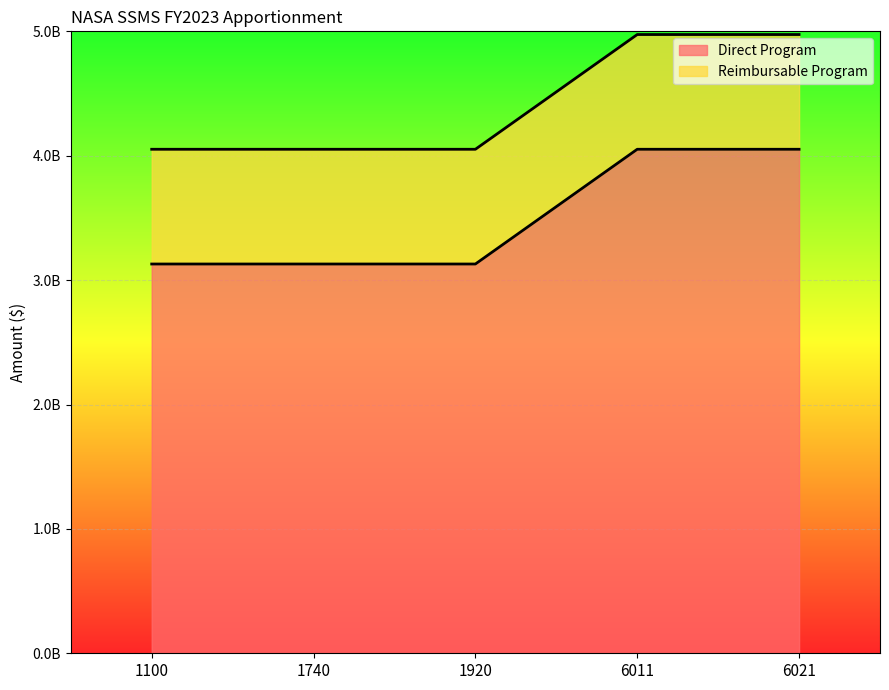

What is the greatest value displayed?

4051851000